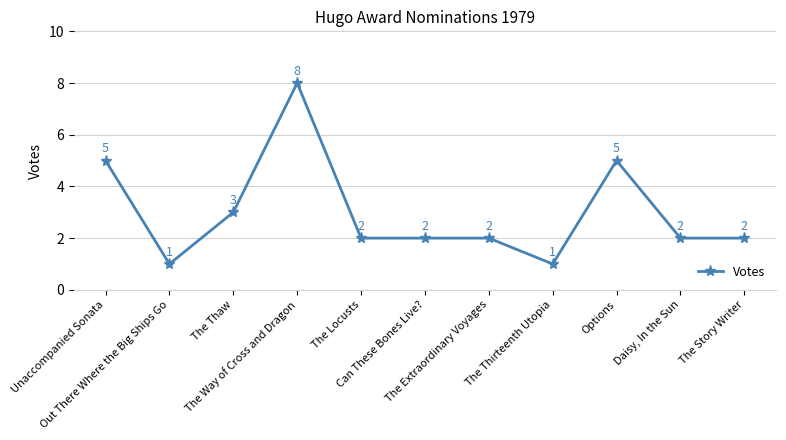

True or false: the data shows 4 at The Locusts.

False